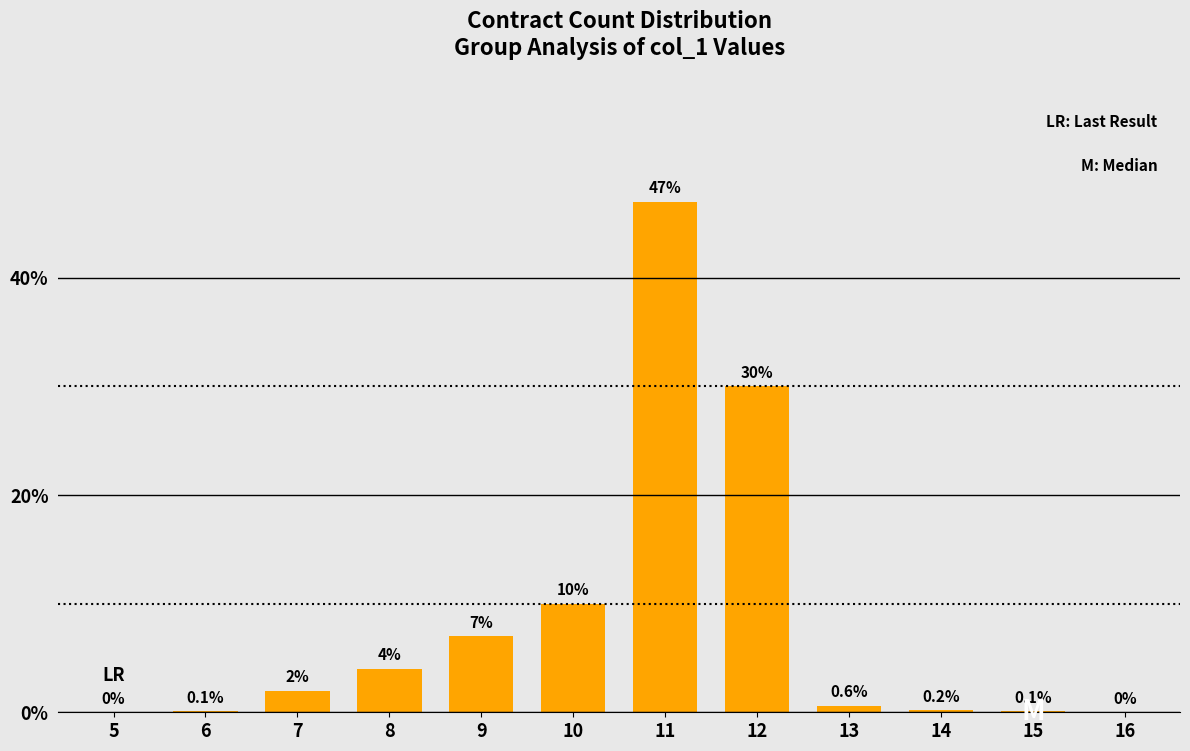

Reading right to left, what are all the values shown in this chart?

16=0.0	15=0.1	14=0.2	13=0.6	12=30.0	11=47.0	10=10.0	9=7.0	8=4.0	7=2.0	6=0.1	5=0.0